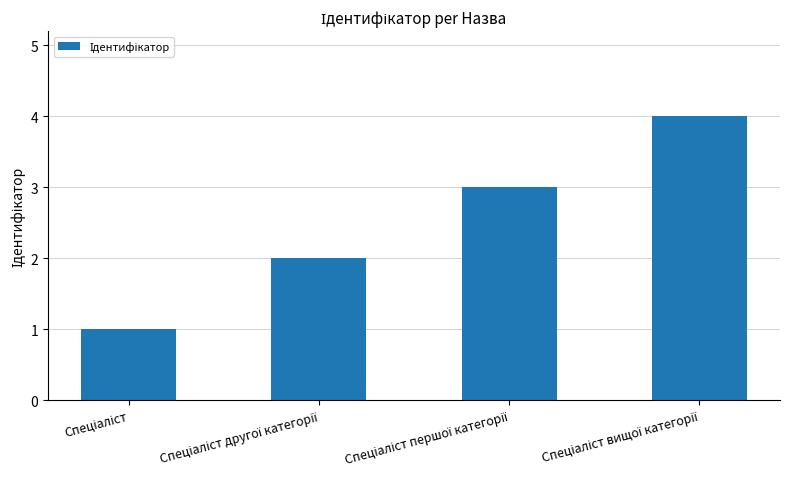

What is the difference between the maximum and minimum values?

3